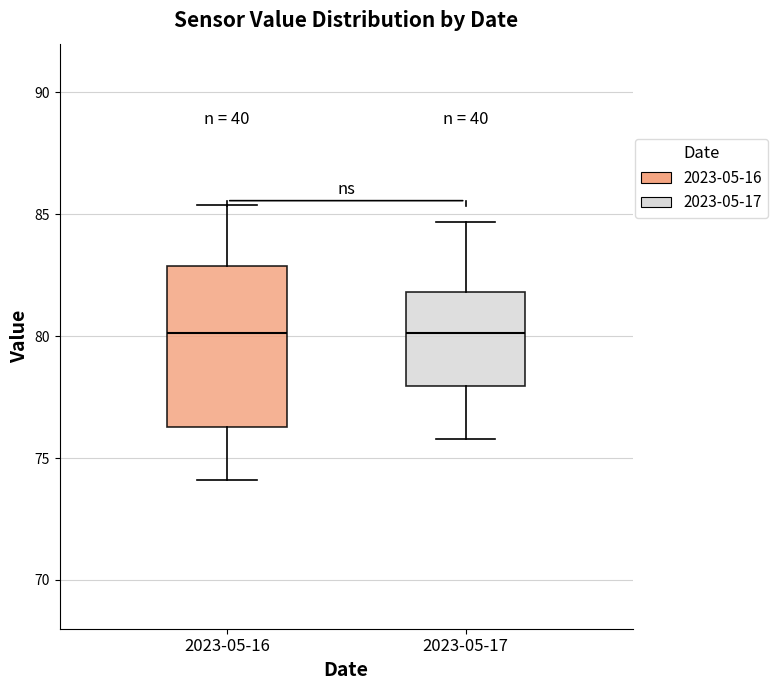

Reading left to right, read every box against the y-axis: the position of its median line, the range the box covers, and the ends of its whiskers. The values are not printed on the chart, so give them approximately, as read against the axis.

2023-05-16: median 80.0, box 76.5 to 83.0, whiskers 74.0 to 85.5
2023-05-17: median 80.0, box 78.0 to 82.0, whiskers 76.0 to 84.5